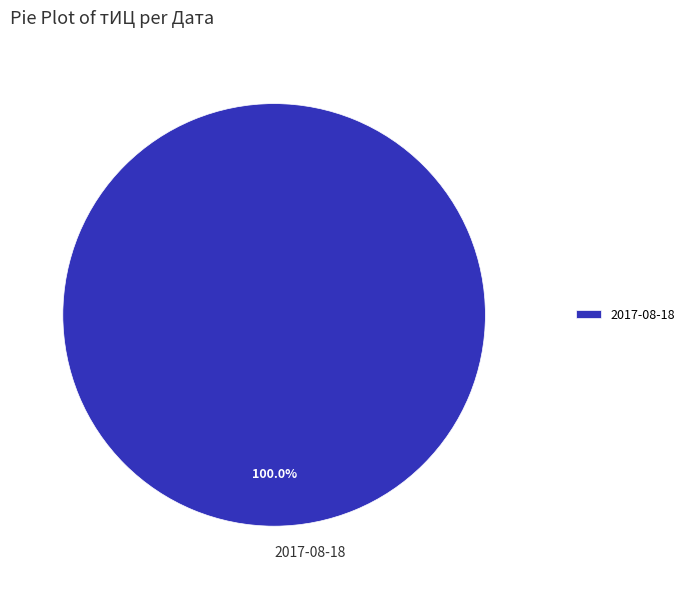

Is there a majority slice in this chart?

Yes